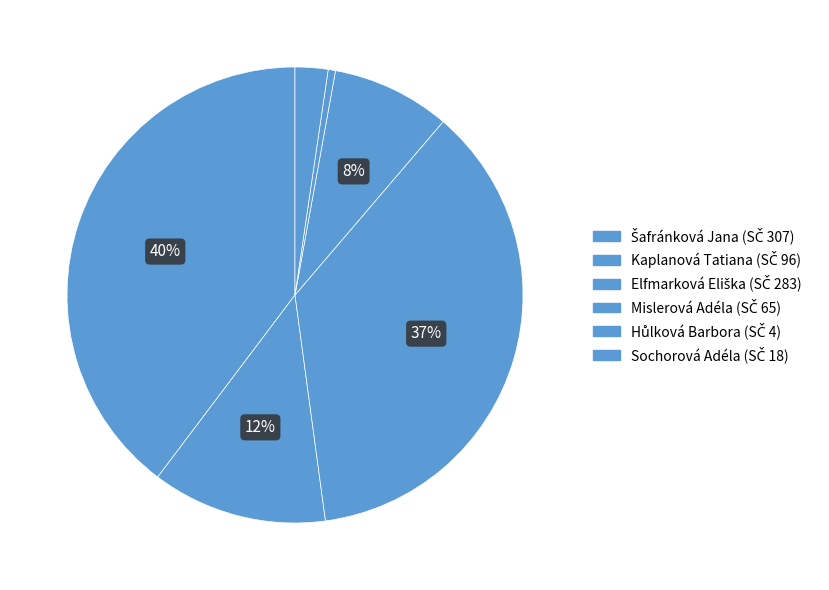

Count the number of slices in the pie.

6